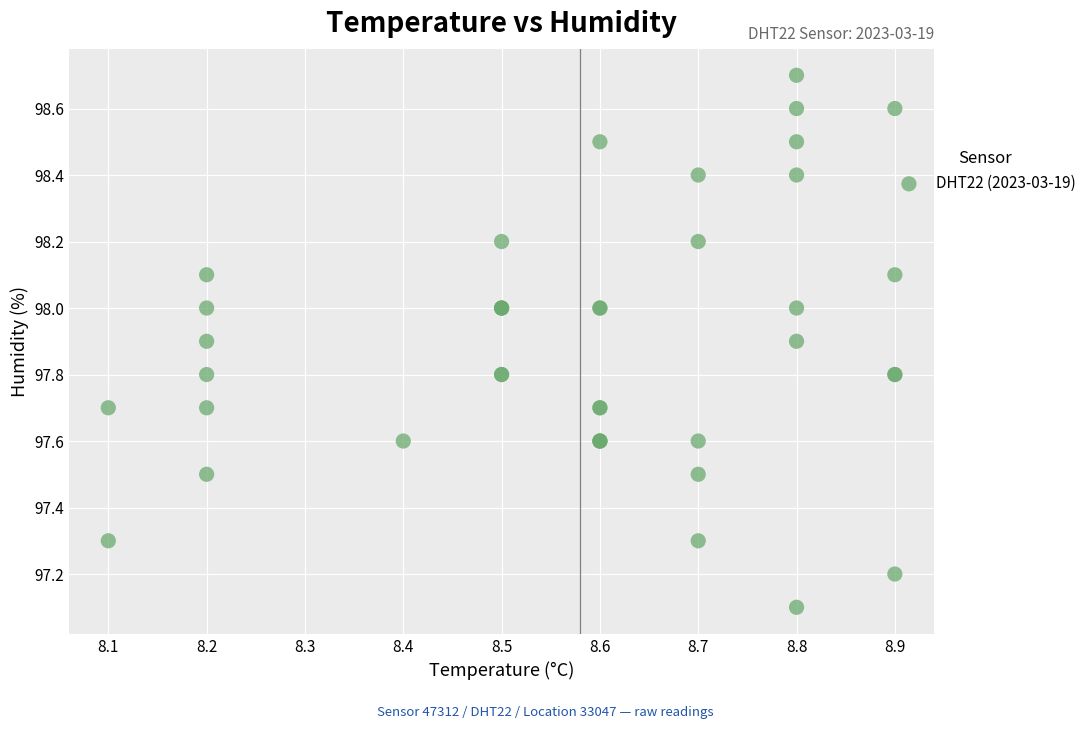

What Y value in the scatter plot is closest to 97?

97.1